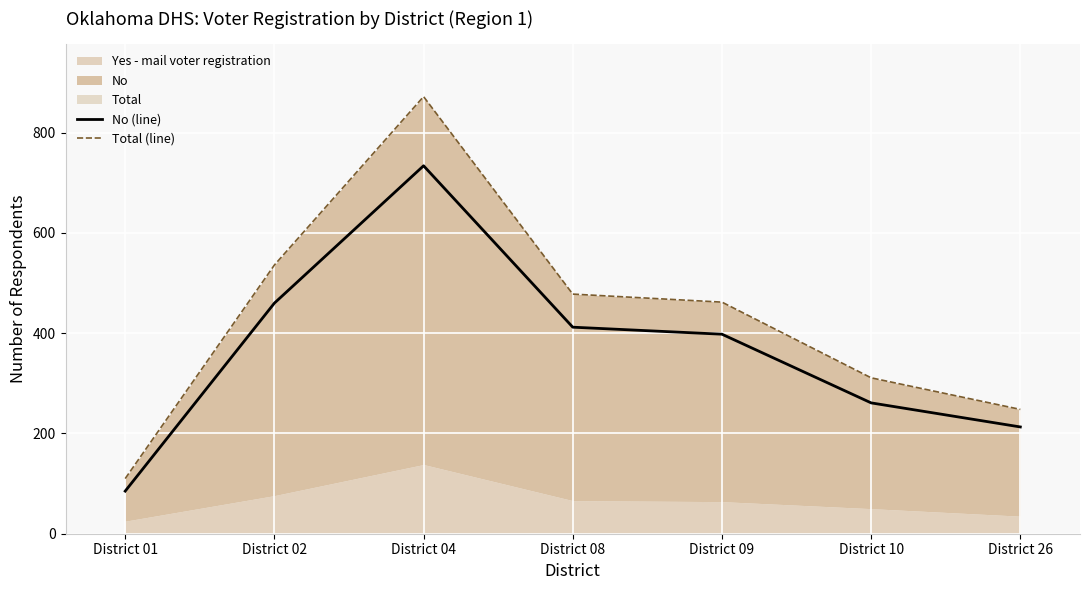

True or false: No (line) has a value of 460 at District 02.

True